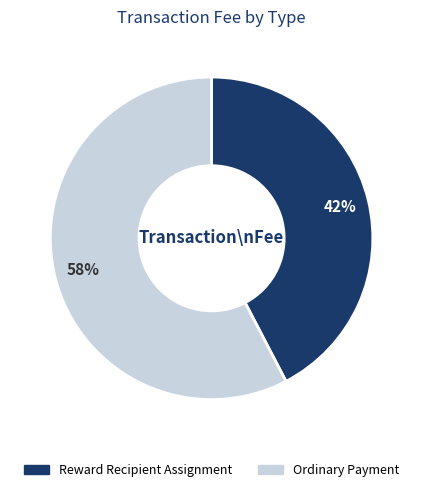

To the nearest percent, what is the combined percentage of Ordinary Payment and Reward Recipient Assignment?

100%